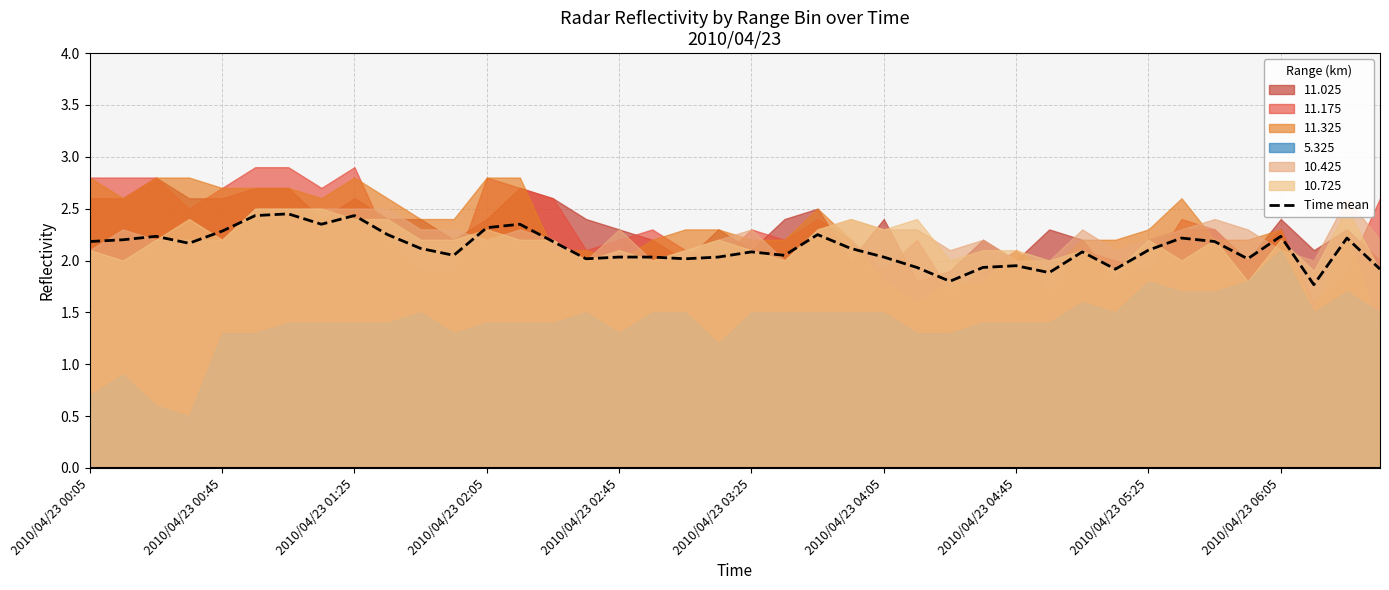

How many points are lower than both their immediate neighbors (excluding endpoints)?

11